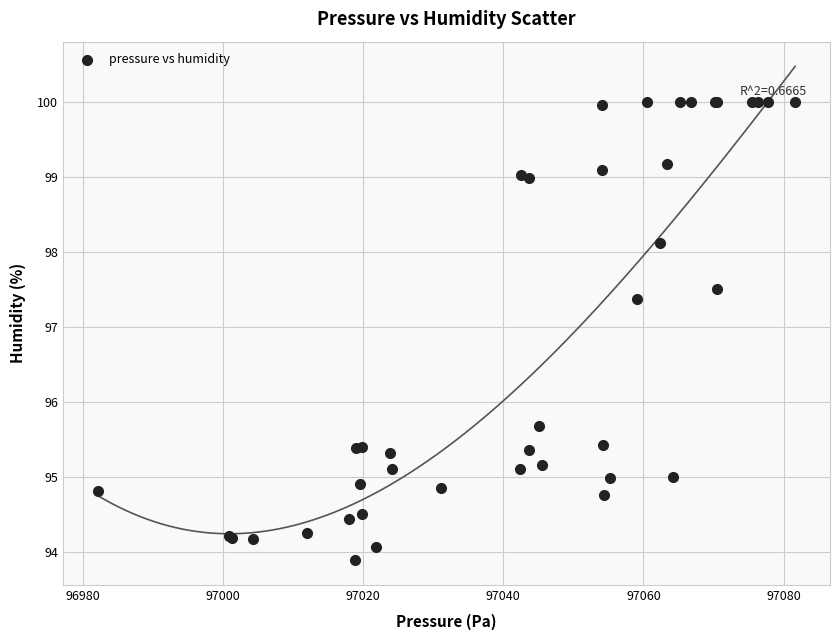

What Y value in the scatter plot is closest to 96?

95.7